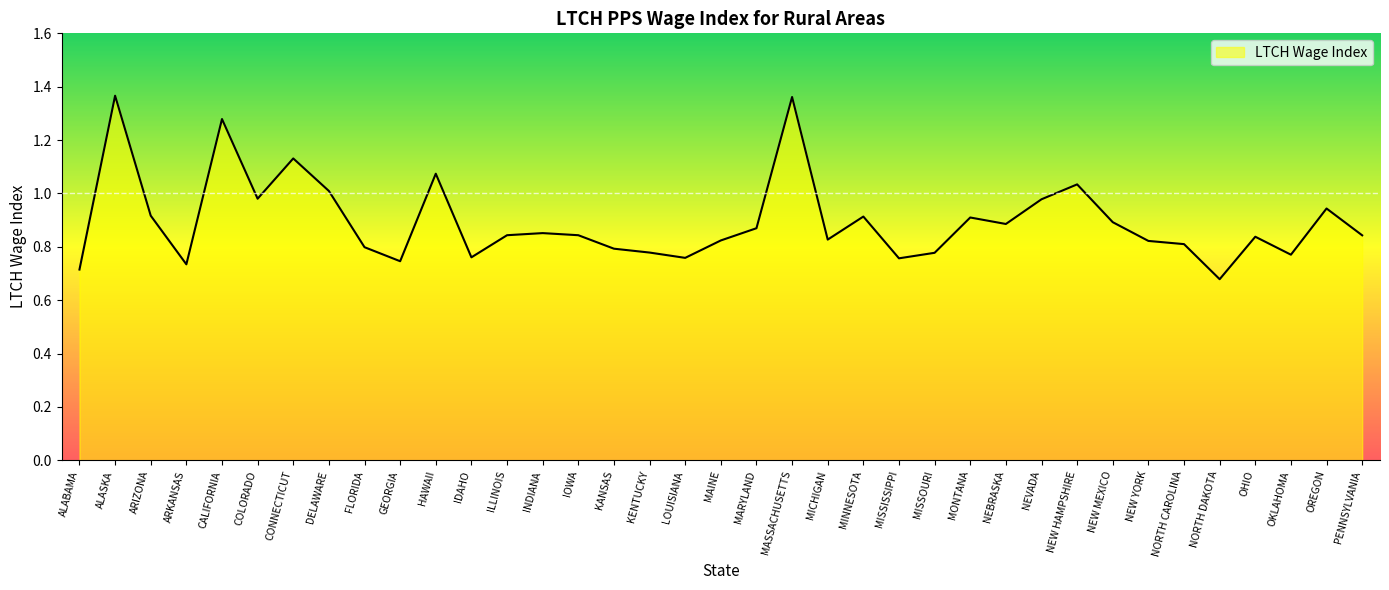

At which category does the chart reach its minimum across all series?

NORTH DAKOTA